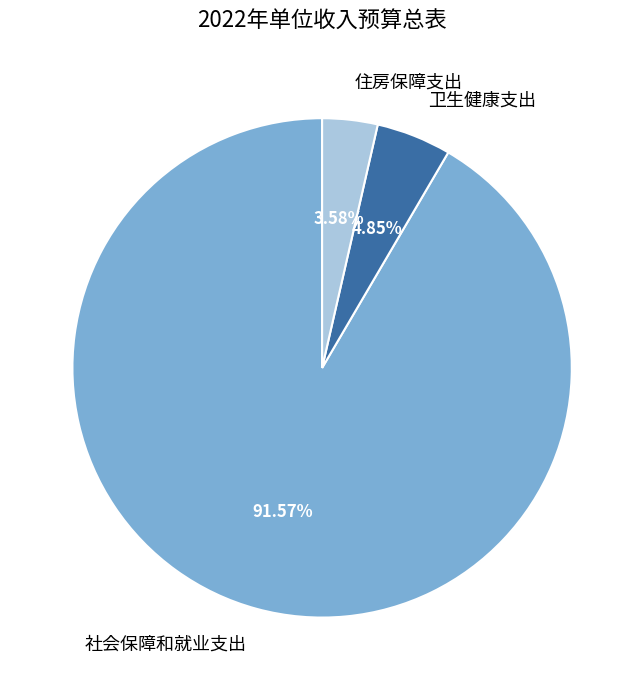

Combined, what portion of the pie is 卫生健康支出 and 社会保障和就业支出?

96.4%